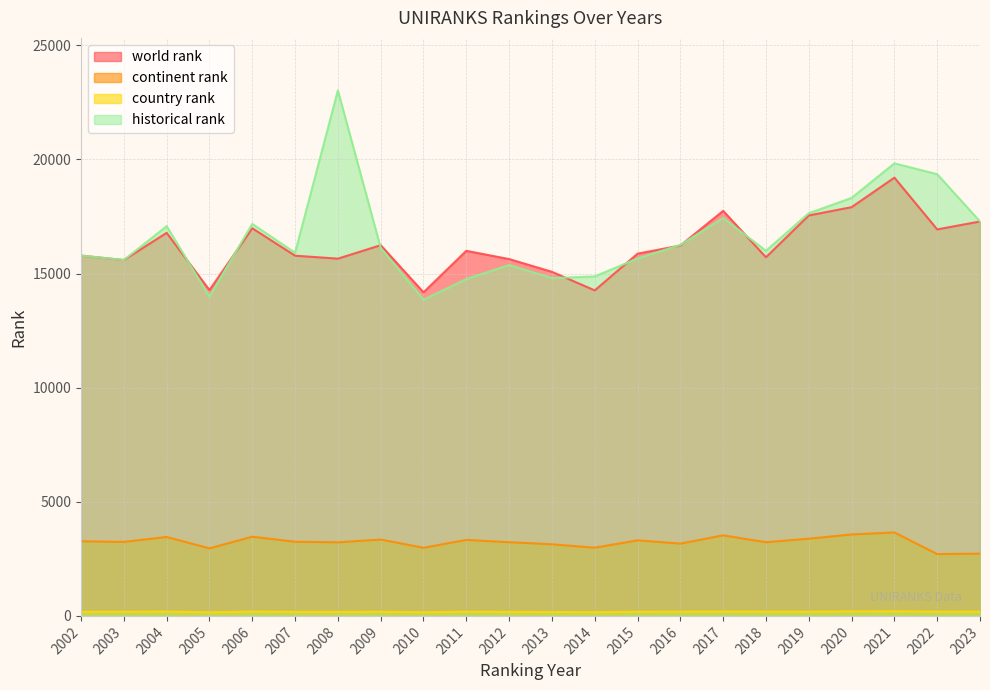

How many lines are shown in the chart?

4